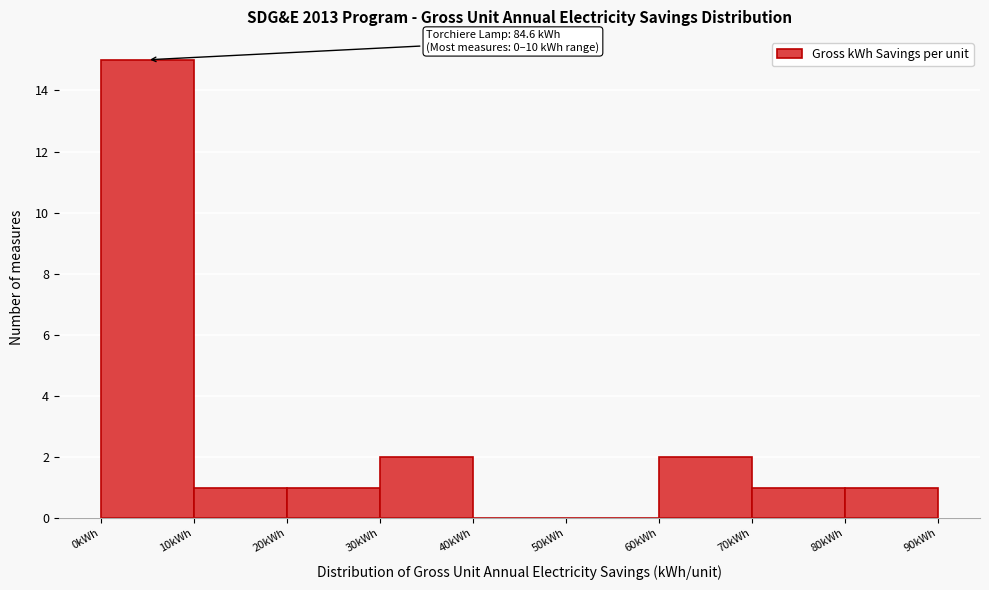

Which range on the x-axis has the tallest bar?

0 to 10